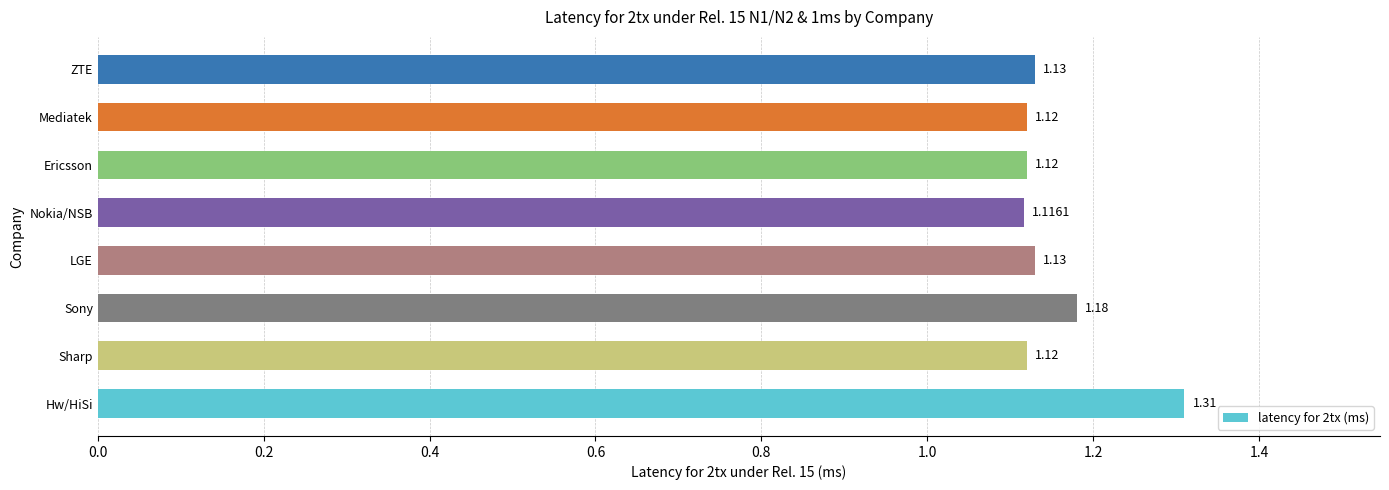

What is the sum of all values?

9.2